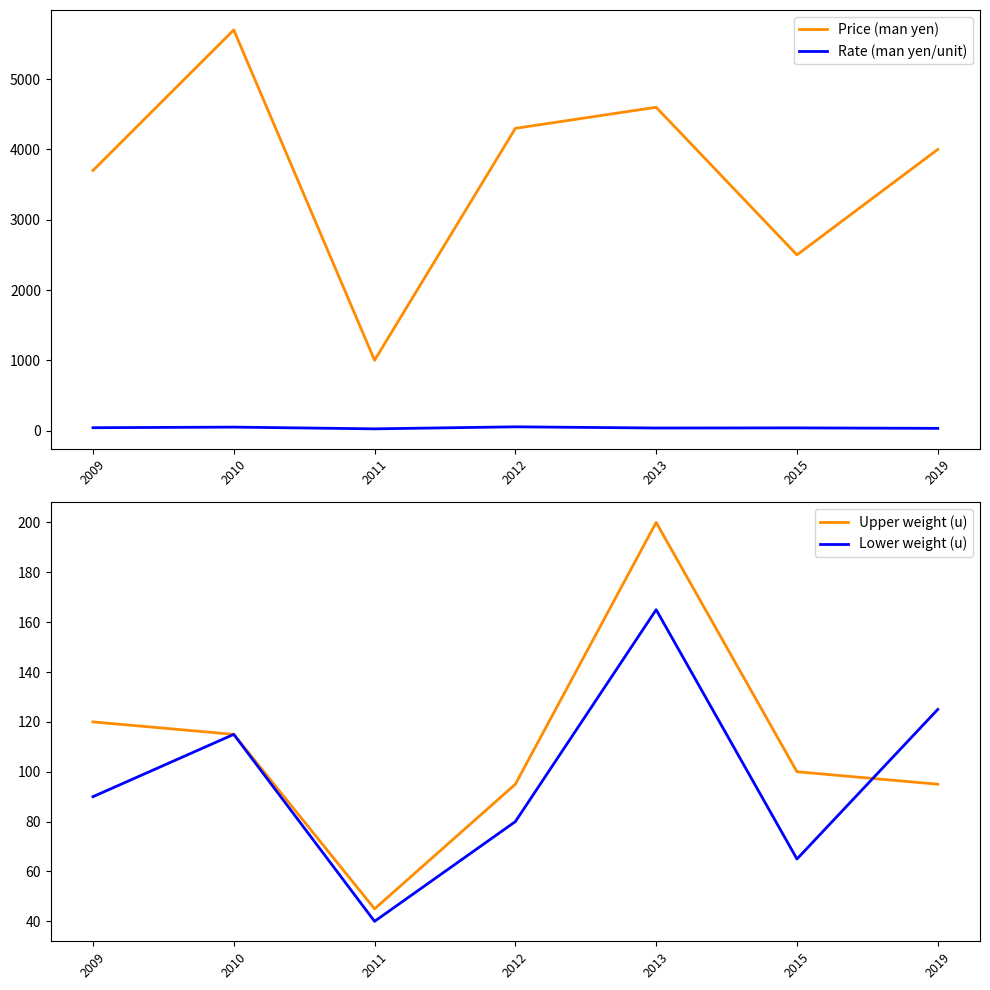

In Price (man yen), how many points are higher than both neighbors (excluding endpoints)?

2